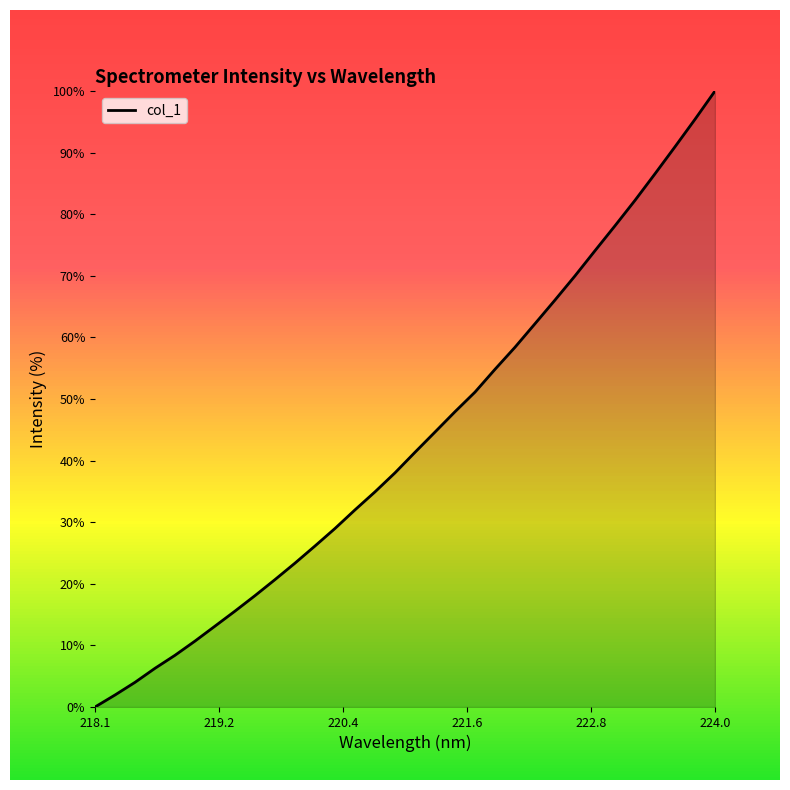

What is the difference between the maximum and minimum values?

100.0